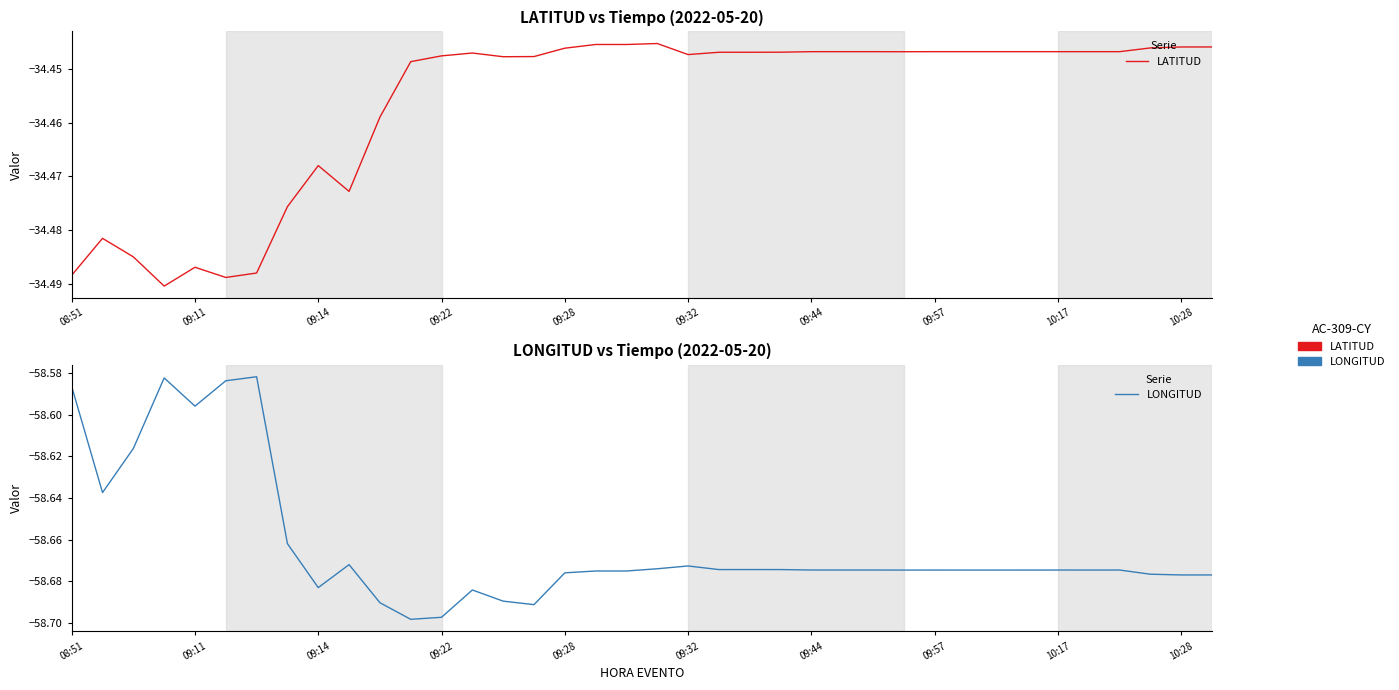

True or false: LONGITUD and LATITUD cross at least once.

False